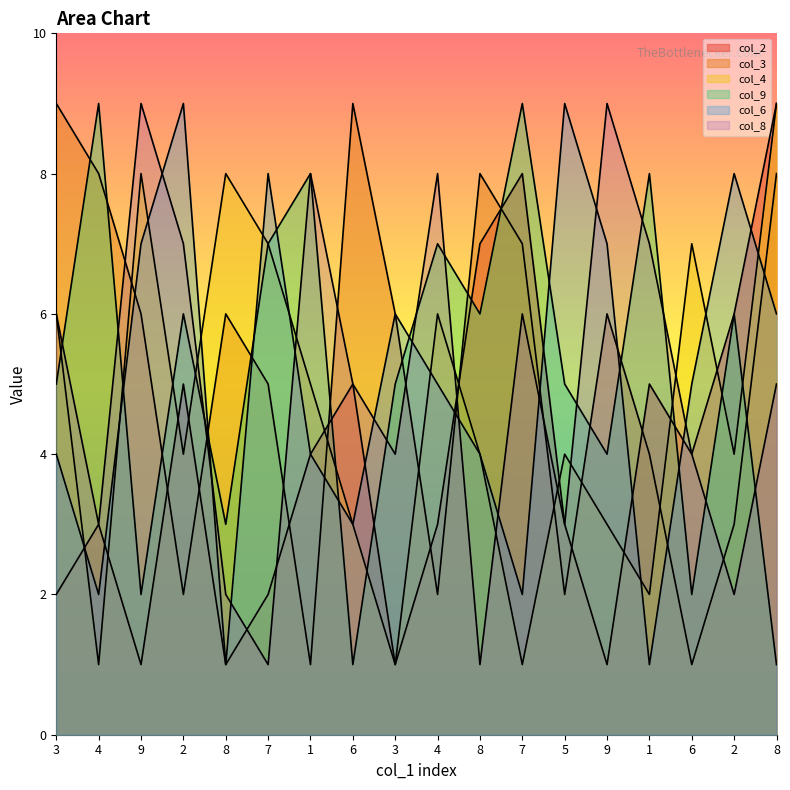

After their last crossing, which series has the higher values: col_2 or col_4?

col_2